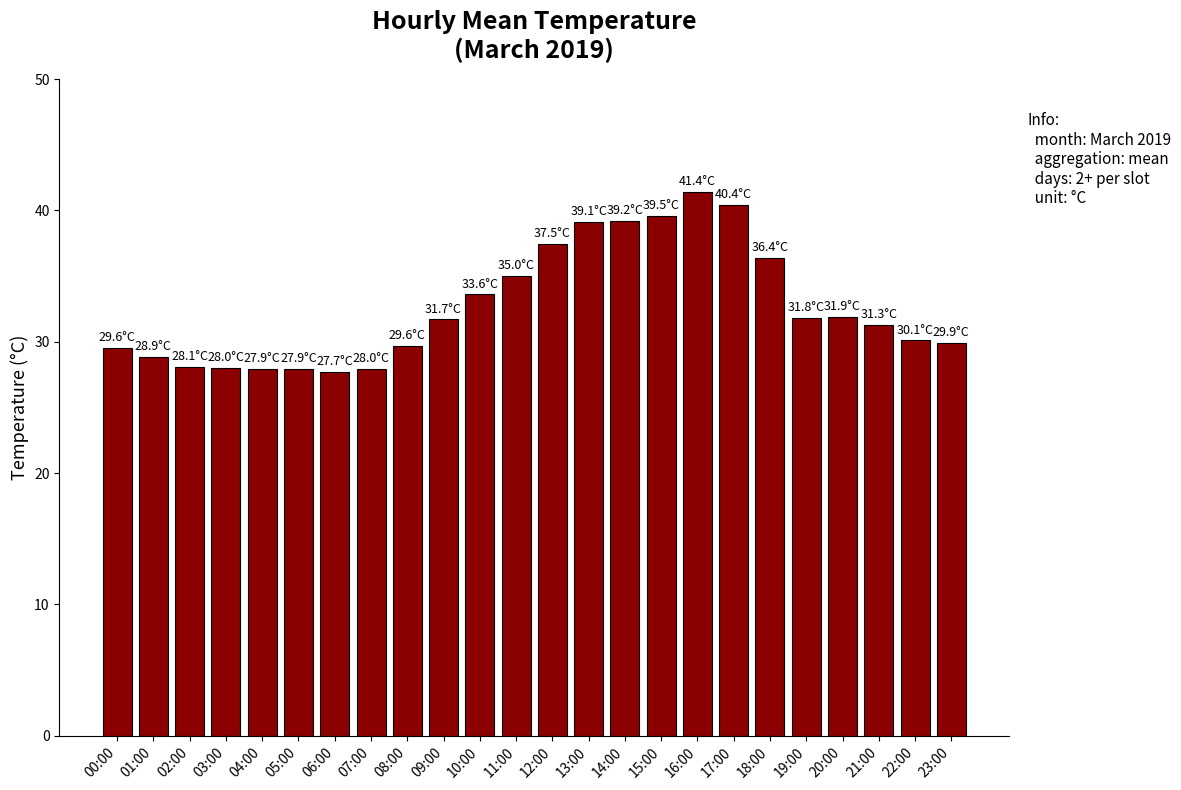

Where is the data nearest to the value 34?

10:00